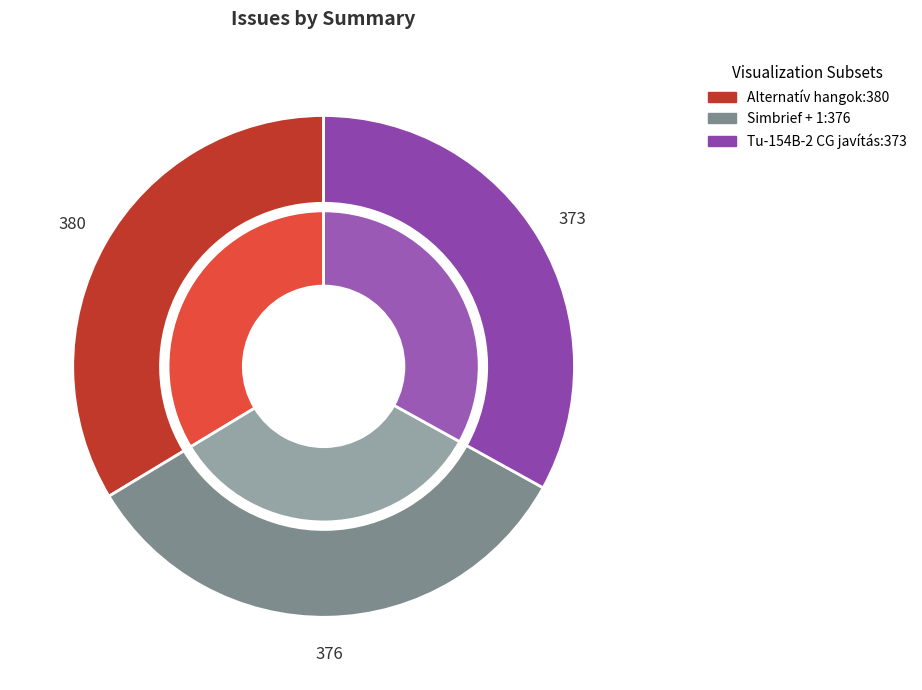

Approximately how many times larger is the value at Simbrief + 1 compared to Alternatív hangok?

1.0